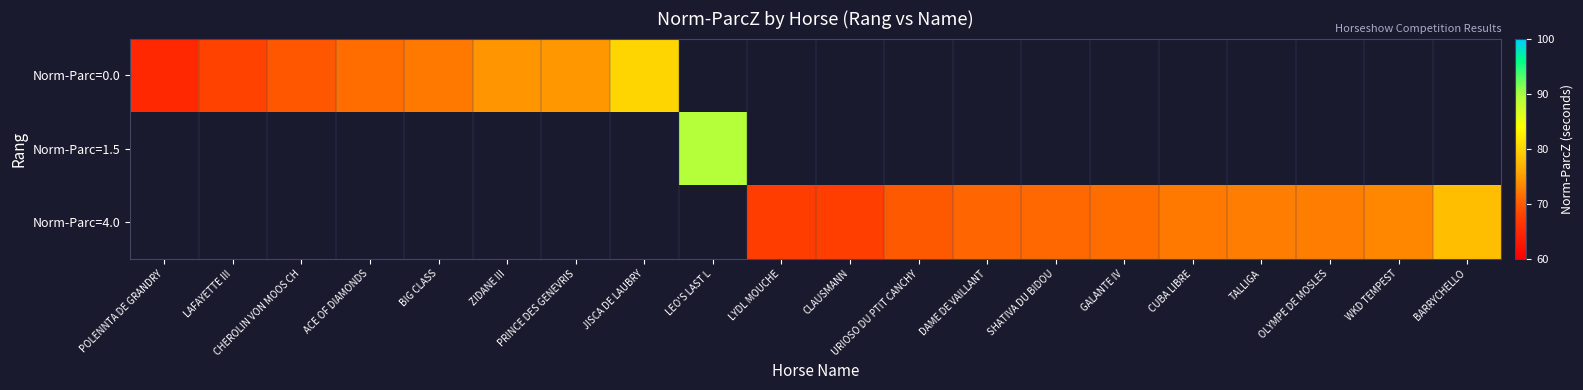

Rank the categories by Norm-Parc=0.0 value from highest to lowest.

JISCA DE LAUBRY, LEO'S LAST L, LYDL MOUCHE, CLAUSMANN, URIOSO DU PTIT CANCHY, DAME DE VAILLANT, SHATIVA DU BIDOU, GALANTE IV, CUBA LIBRE, TALLIGA, OLYMPE DE MOSLES, WKD TEMPEST, BARRYCHELLO, PRINCE DES GENEVRIS, ZIDANE III, BIG CLASS, ACE OF DIAMONDS, CHEROLIN VON MOOS CH, LAFAYETTE III, POLENNTA DE GRANDRY